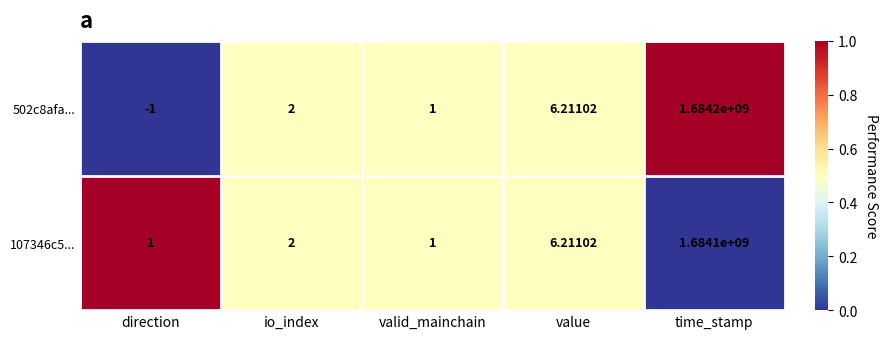

List the labels in order of 502c8afa... value, smallest first.

direction, valid_mainchain, io_index, value, time_stamp